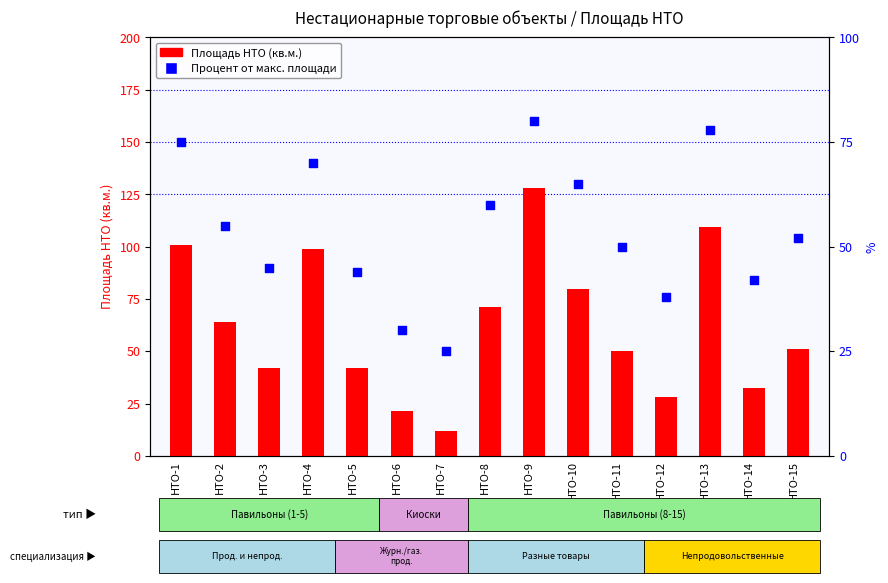

Is the value of Процент от макс. площади at НТО-5 greater than the value of Площадь НТО (кв.м.) at НТО-1?

No